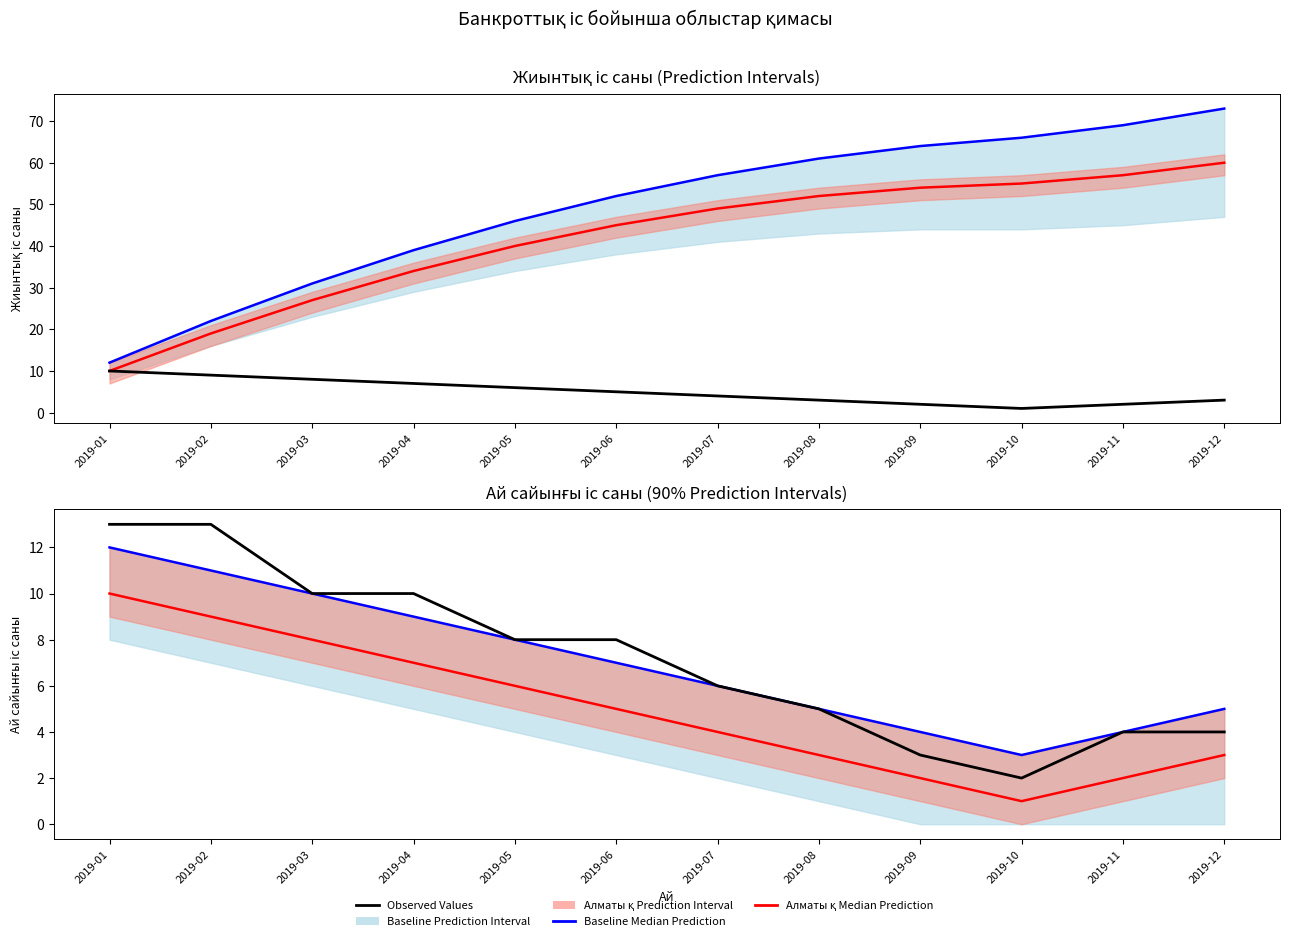

Count the number of categories in the chart.

12